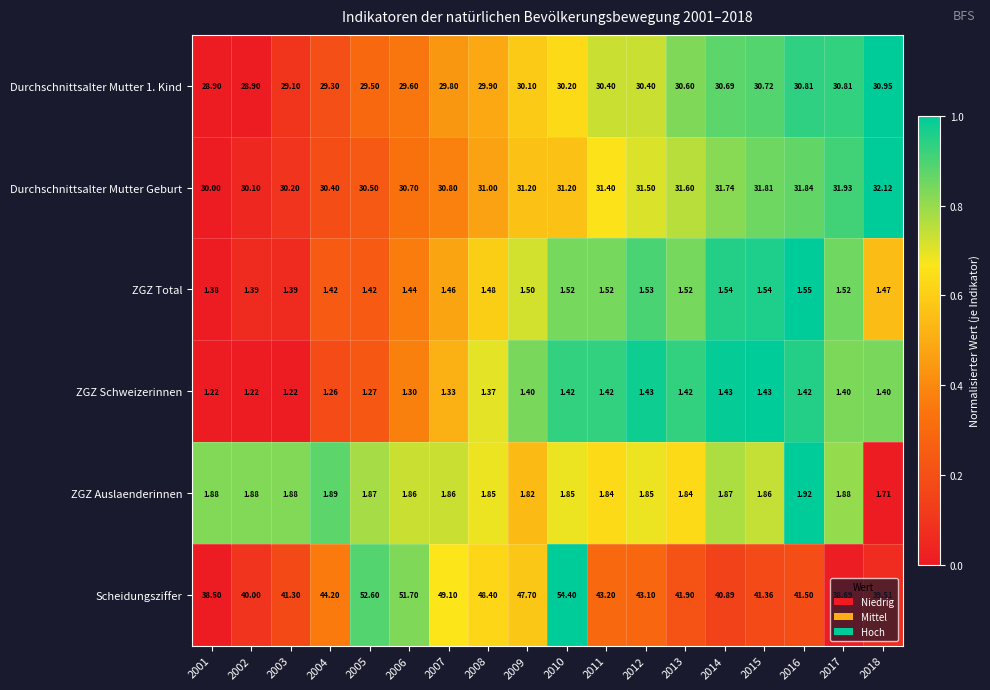

Which series has the largest range (max minus min)?

Scheidungsziffer